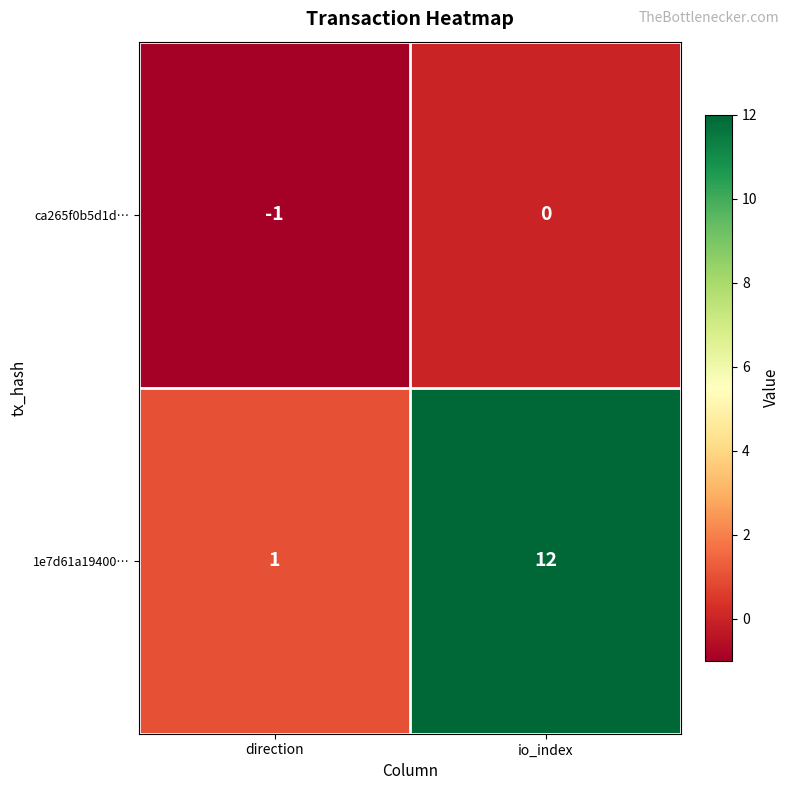

Which category has the lowest value across all series?

direction